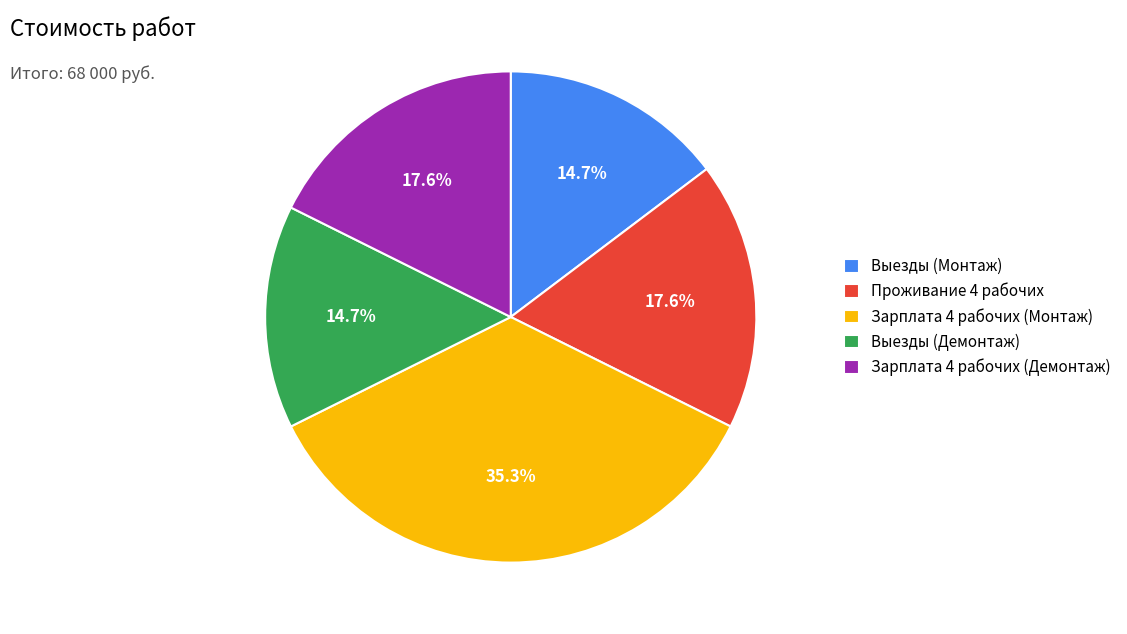

To the nearest percent, what percentage of the pie is Проживание 4 рабочих?

18%